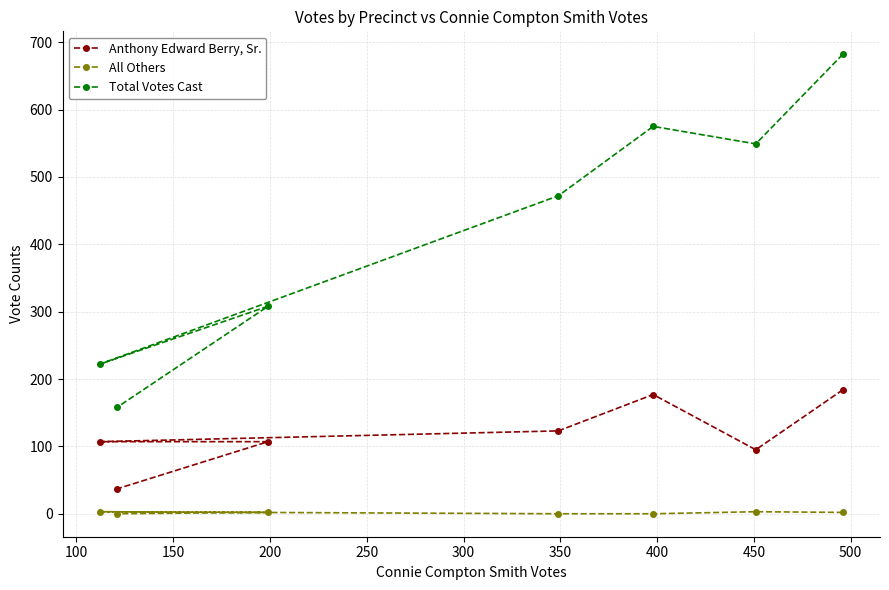

What are all the series names shown in the legend?

Anthony Edward Berry, Sr., All Others, Total Votes Cast